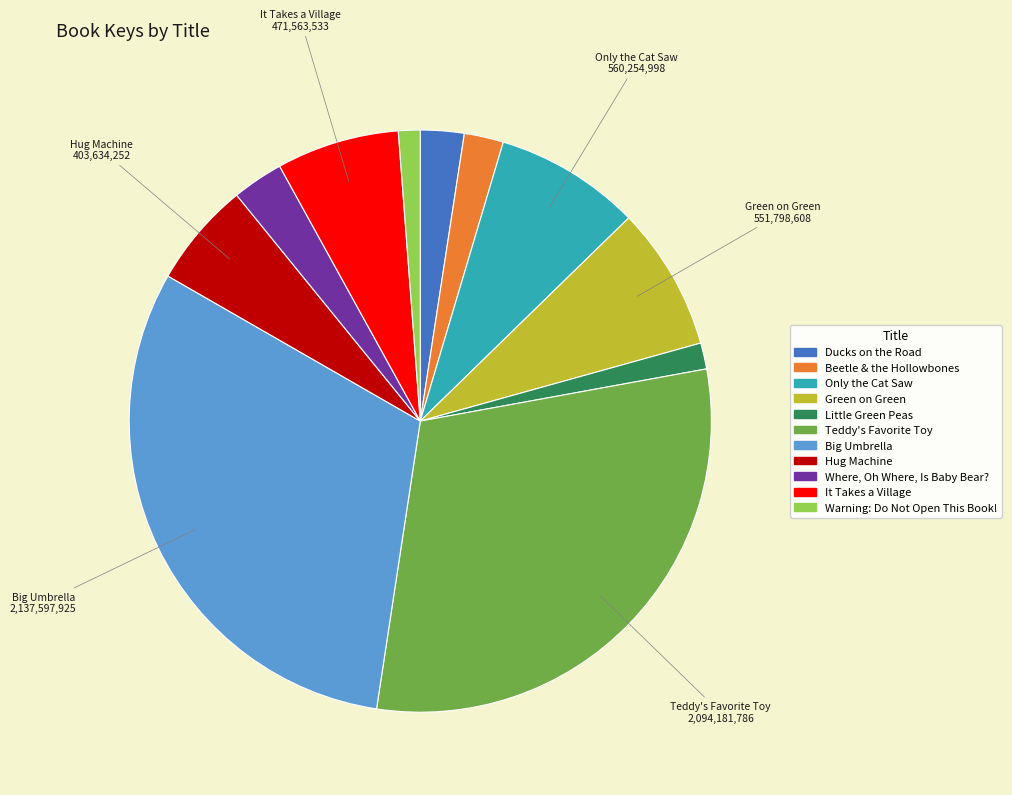

Which has a higher value, Only the Cat Saw or Big Umbrella?

Big Umbrella